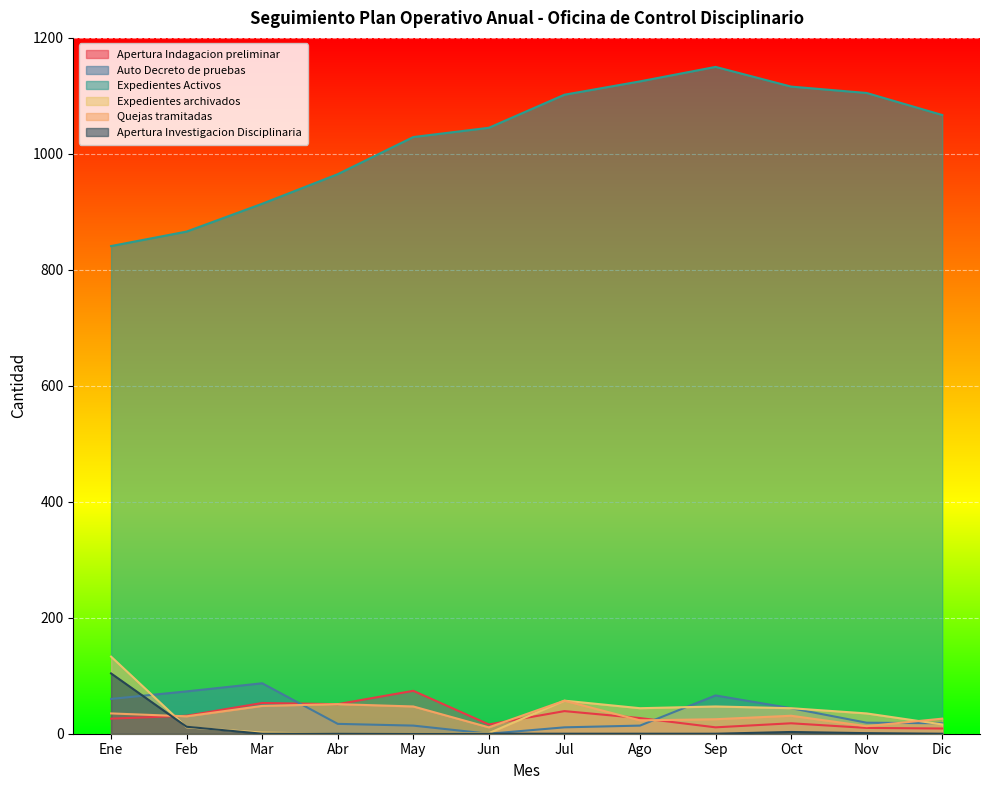

What is the label of the 1st point from the left?

Ene